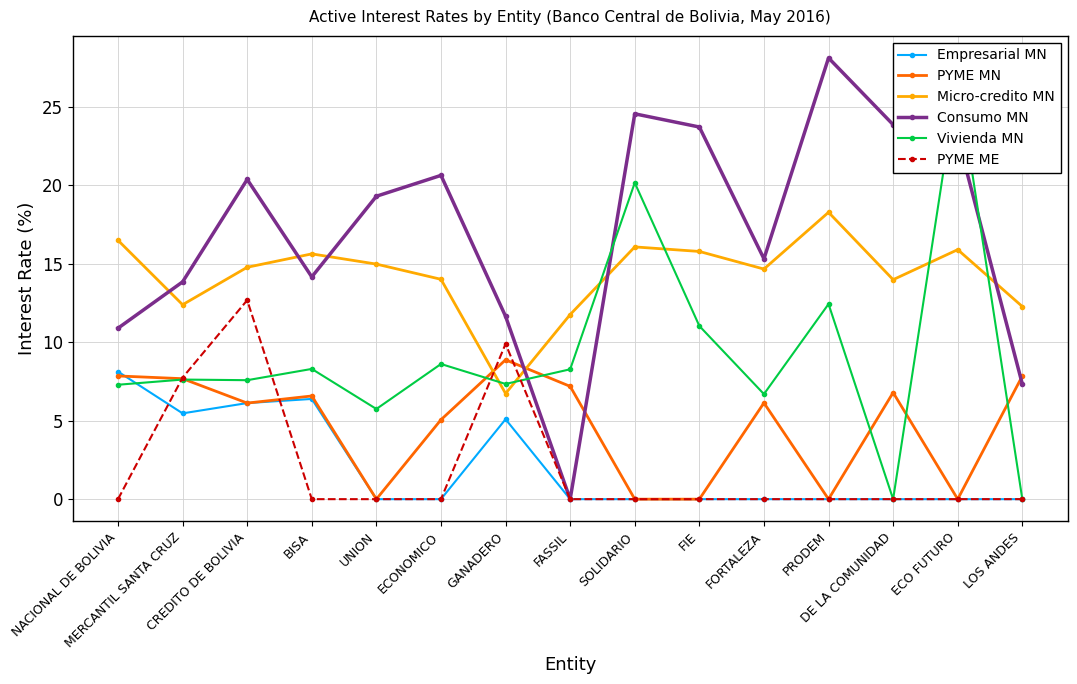

What is the difference between the highest and lowest values at SOLIDARIO?

24.6